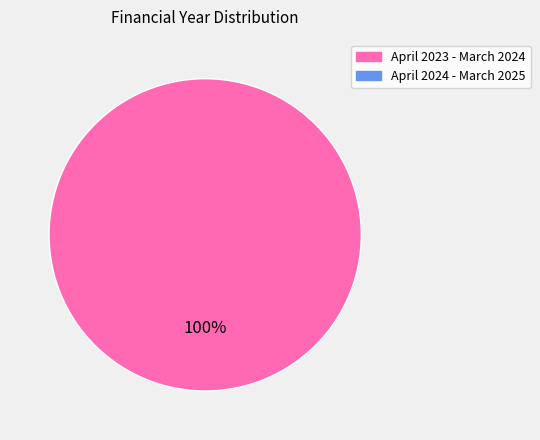

Is there any slice that represents more than half of the pie?

Yes